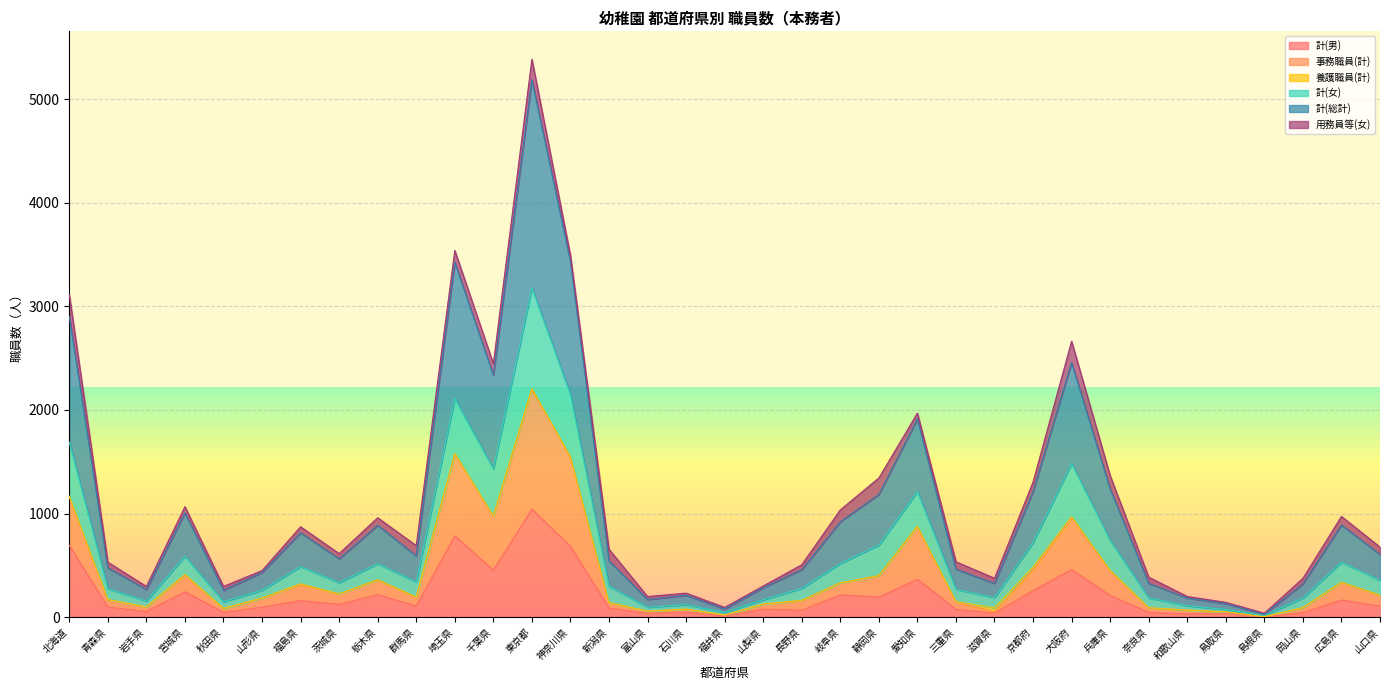

What position from the right is 石川県?

19